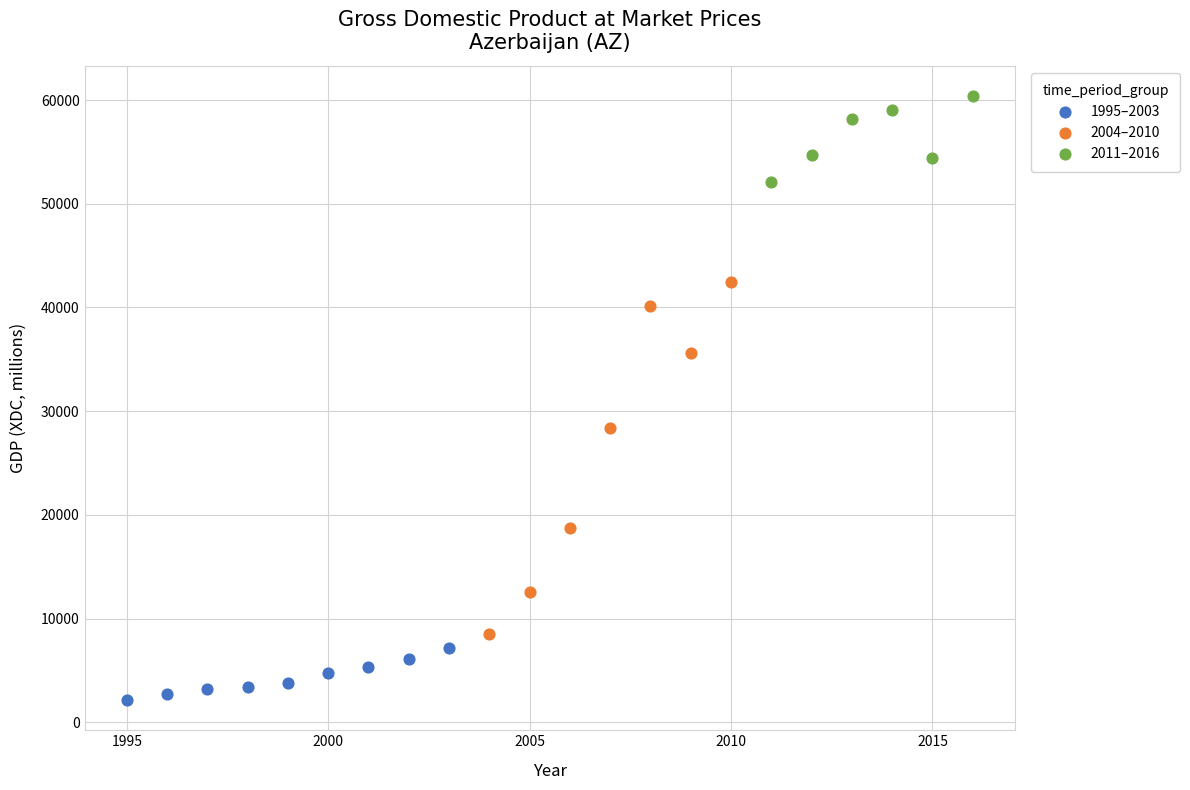

Which series reaches the minimum Y coordinate?

1995–2003